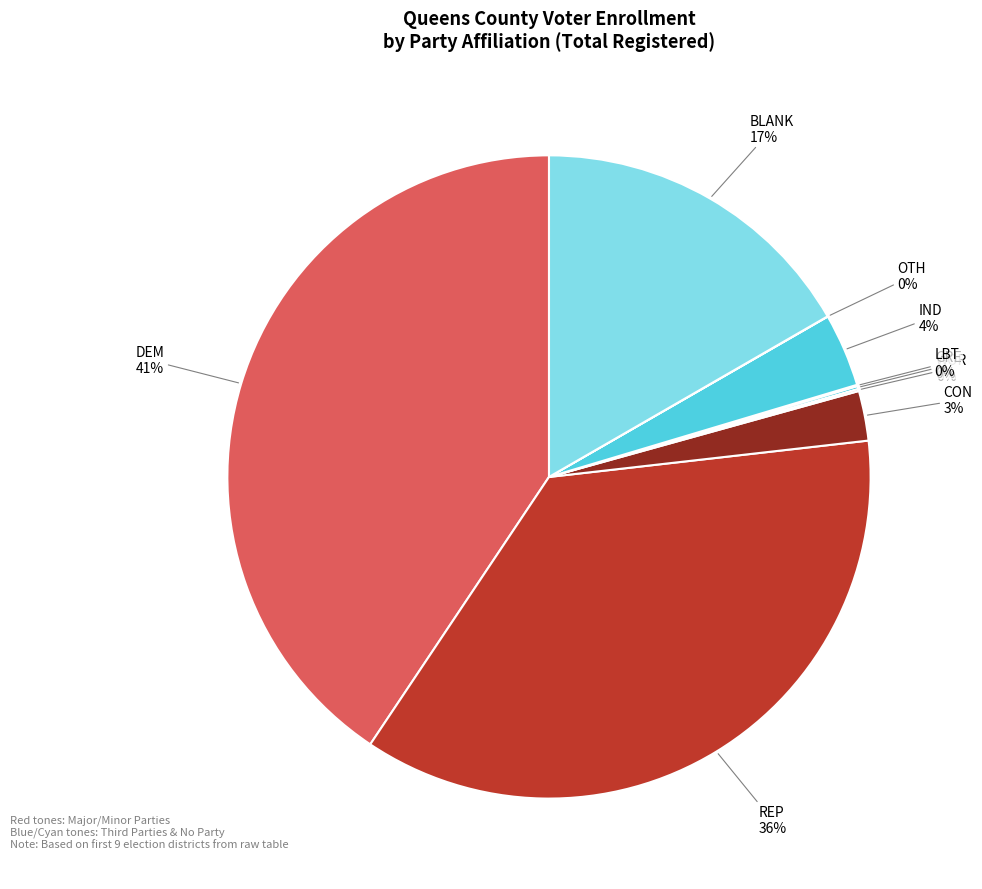

Is there a majority slice in this chart?

No